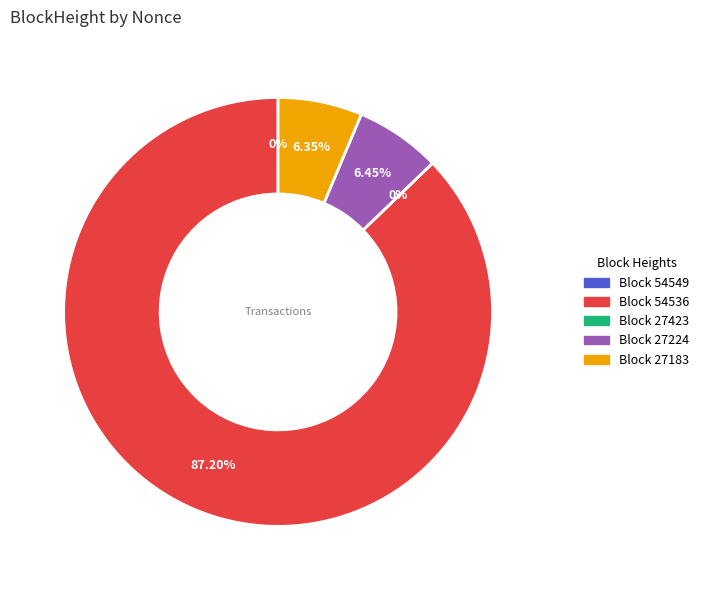

True or false: 54549 accounts for 1% of the total.

False